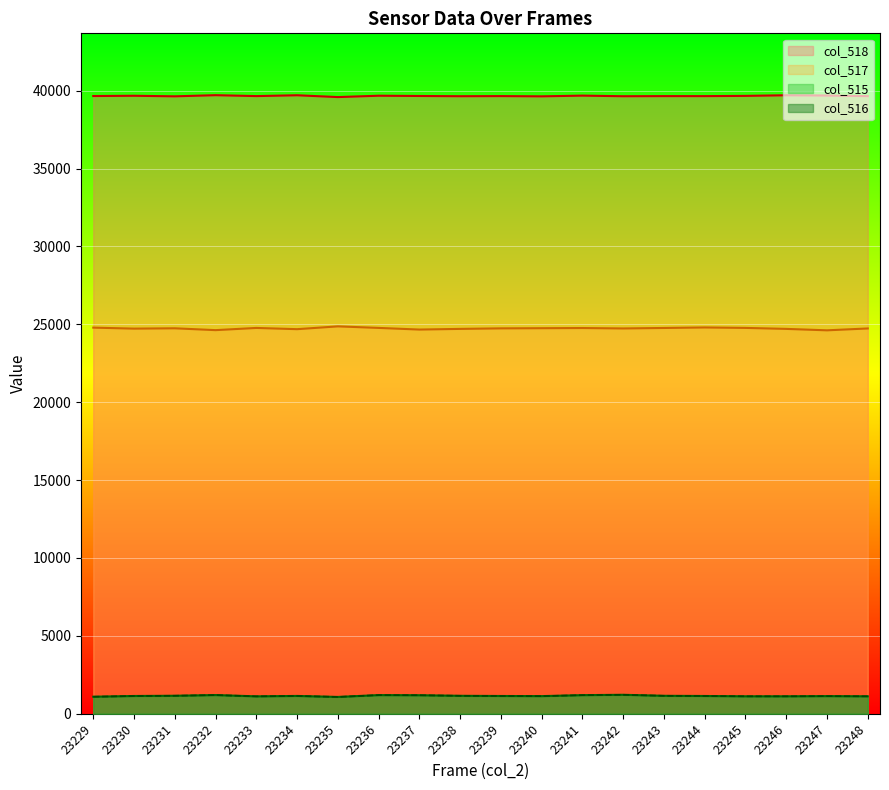

What is the sum of the col_516 values at 23237 and 23231?

2347